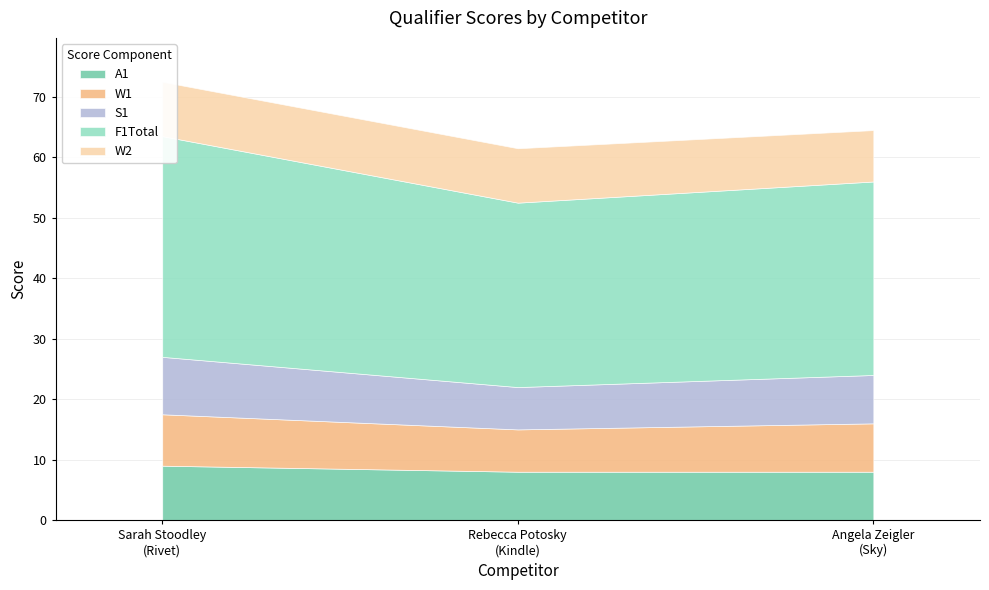

What is the maximum value for W1?

8.5